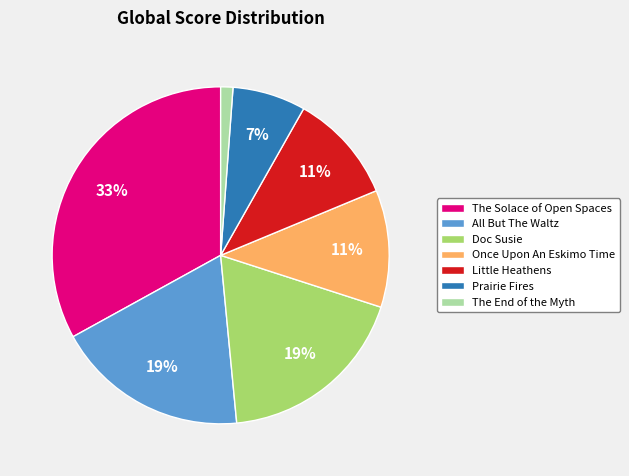

To the nearest percent, what portion does Prairie Fires represent?

7%